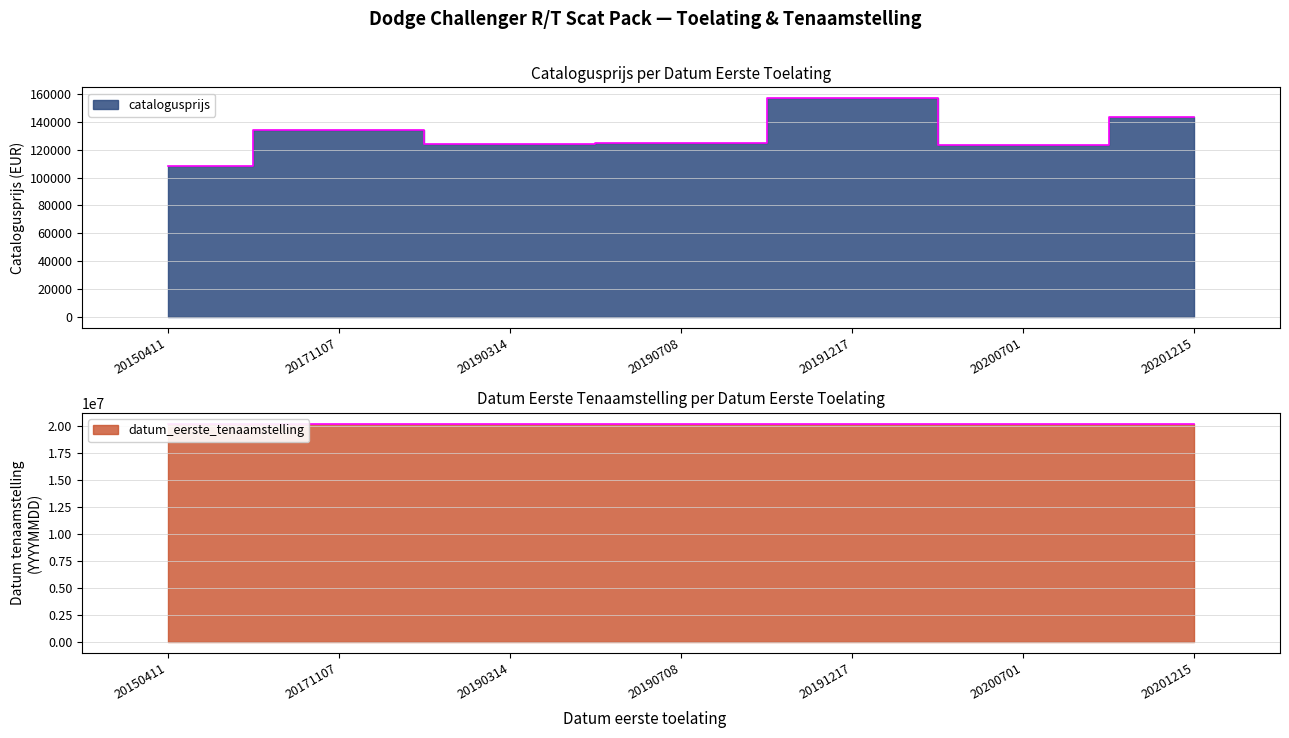

Rank the series by their maximum value, from highest to lowest.

datum_eerste_tenaamstelling, catalogusprijs